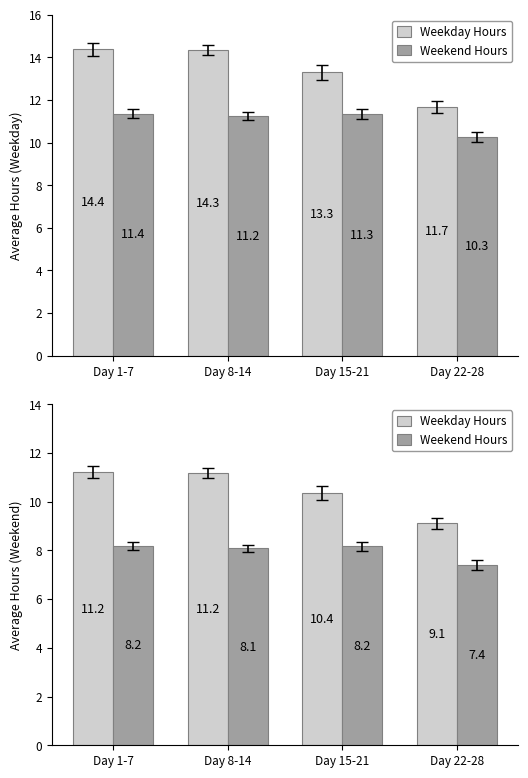

How many data points does each series have?

4